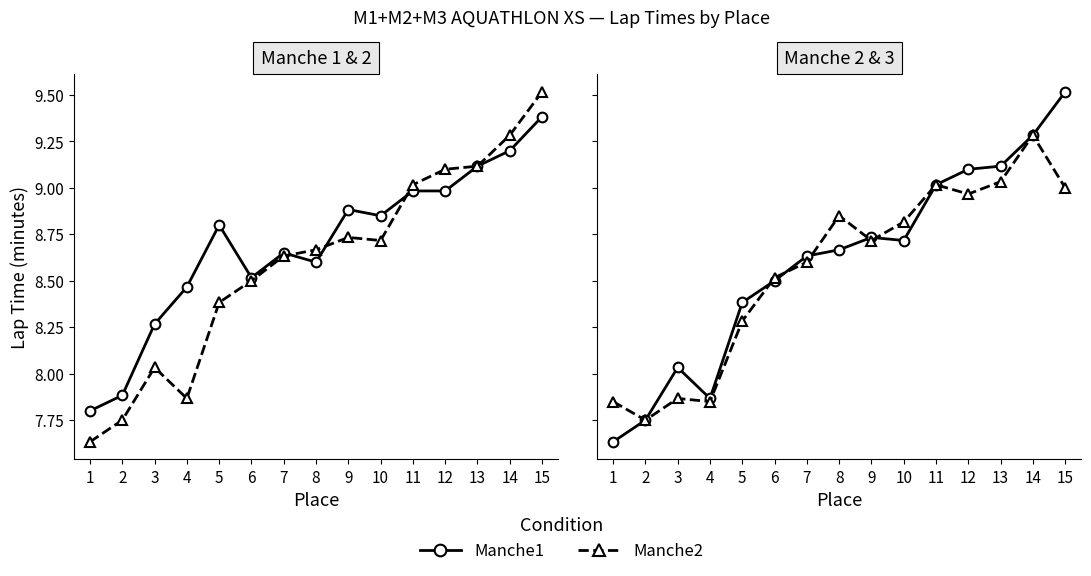

Between which two adjacent categories do Manche2 and Manche1 first intersect?

7 and 8